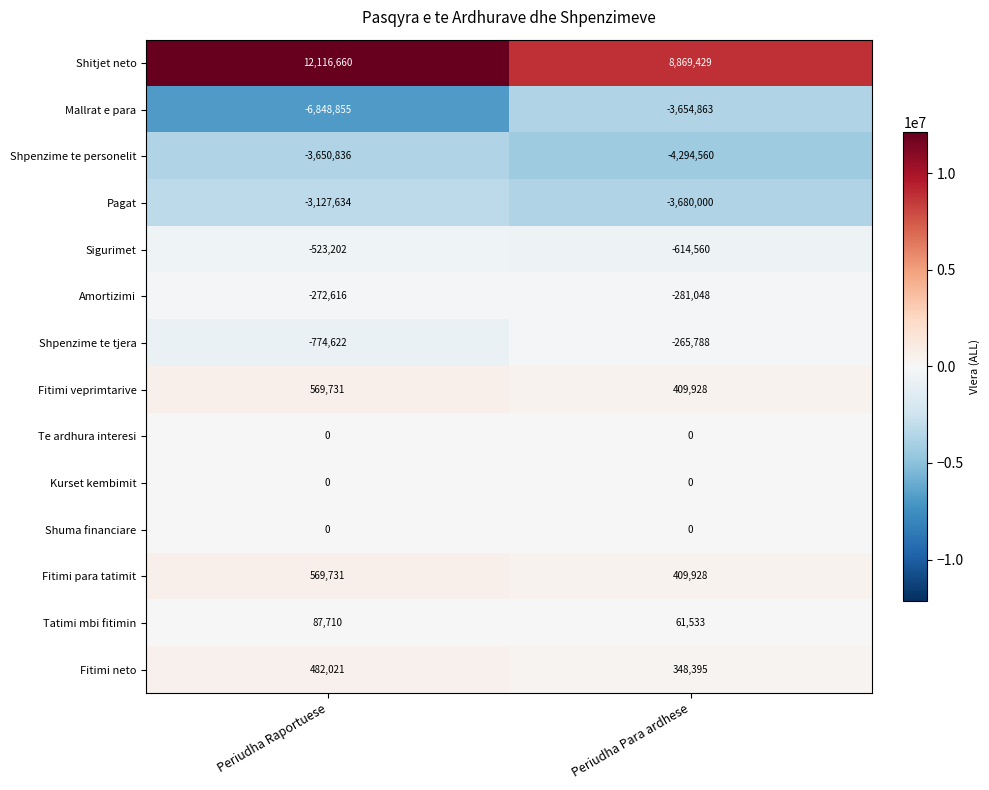

The Mallrat e para series shows -3654863 at Periudha Para ardhese. True or false?

True